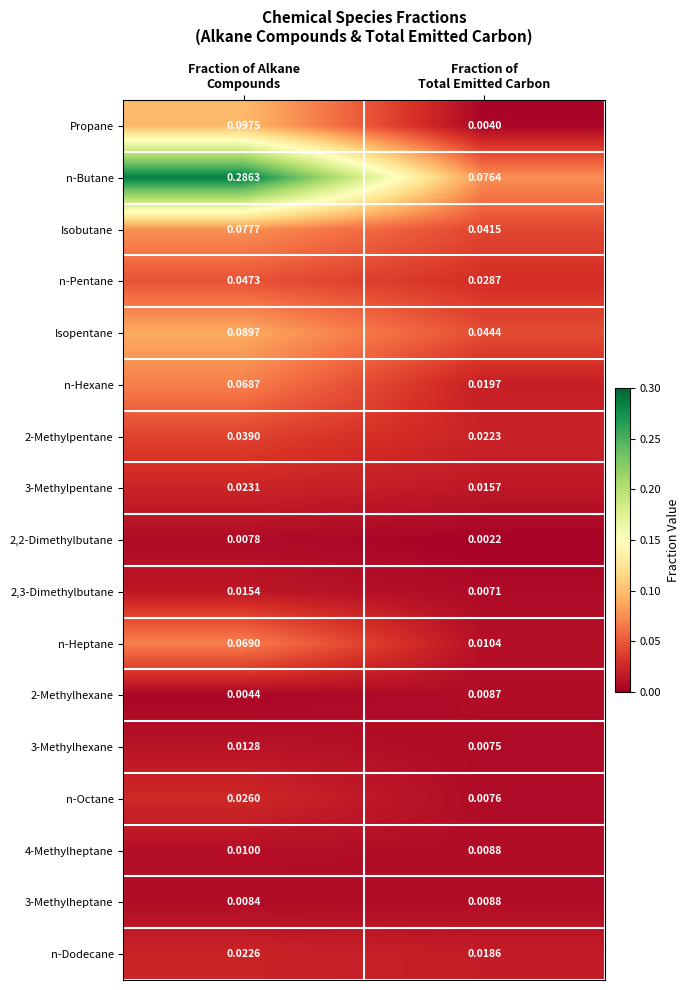

Which series has the largest total across all categories?

n-Butane